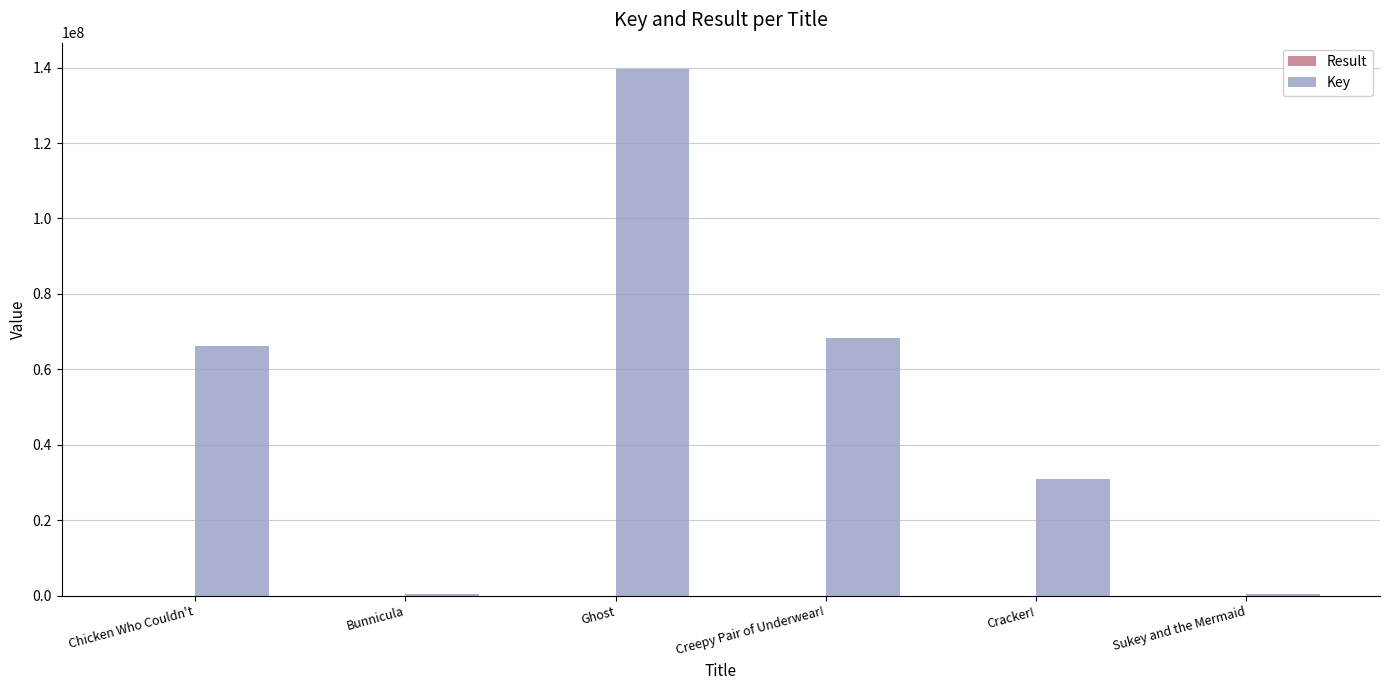

What is the sum of all Key values?

305872608